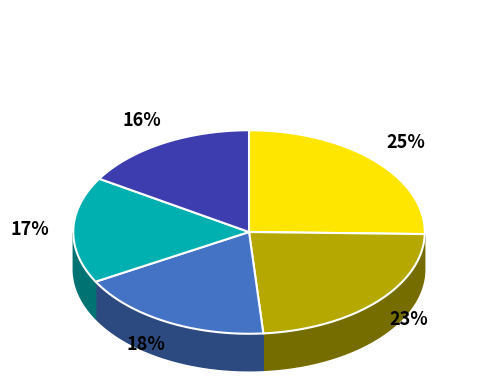

Combined, do Caliskan Hamdi and Letesse Jean-Pierre account for over 50%?

No